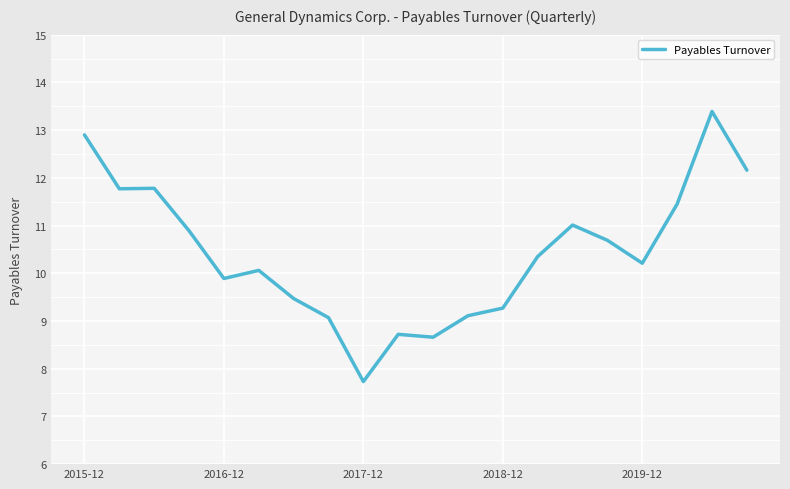

How many lines are shown in the chart?

1